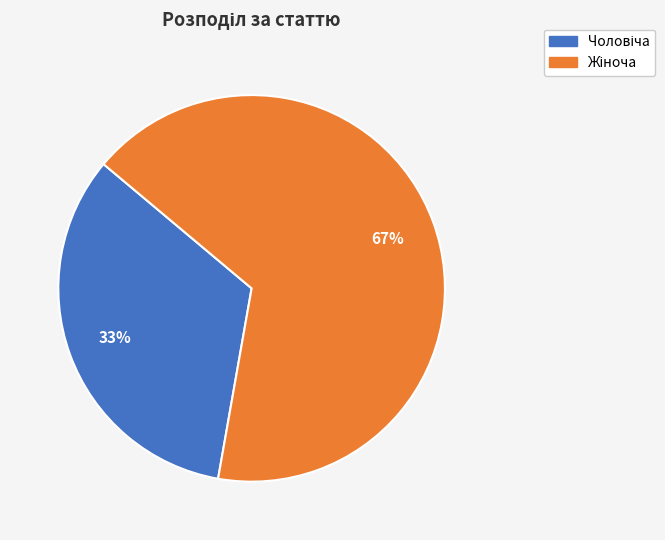

Is there any slice that represents more than half of the pie?

Yes